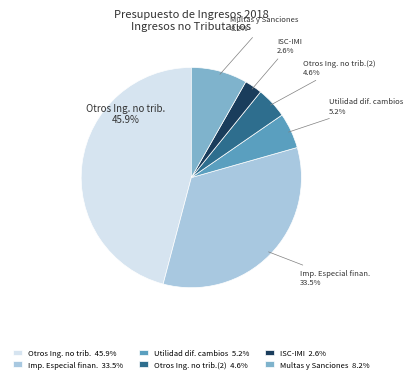

Does any single category account for the majority?

No